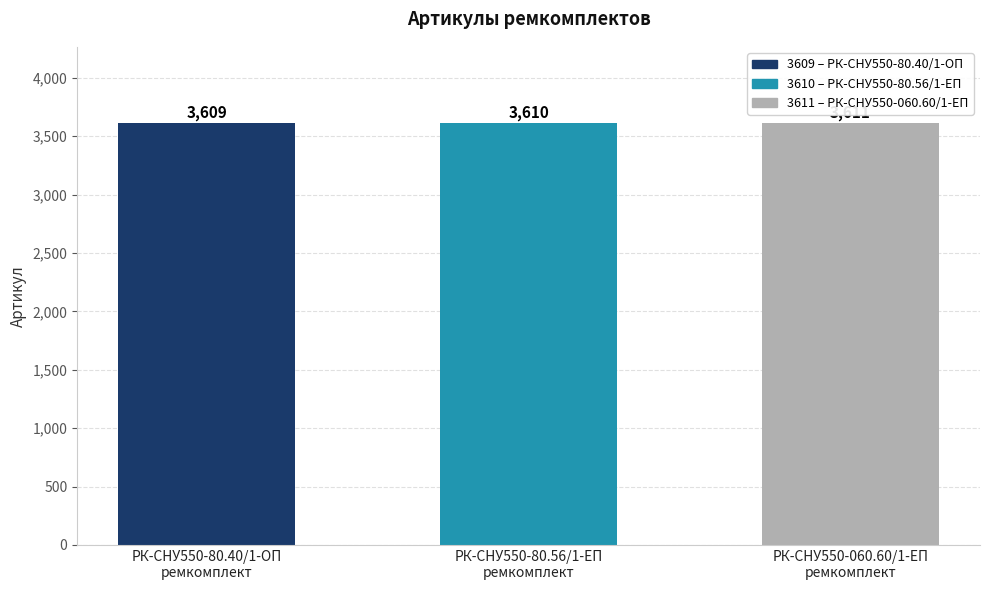

What position from the right is РК-СНУ550-80.56/1-ЕП
ремкомплект?

2